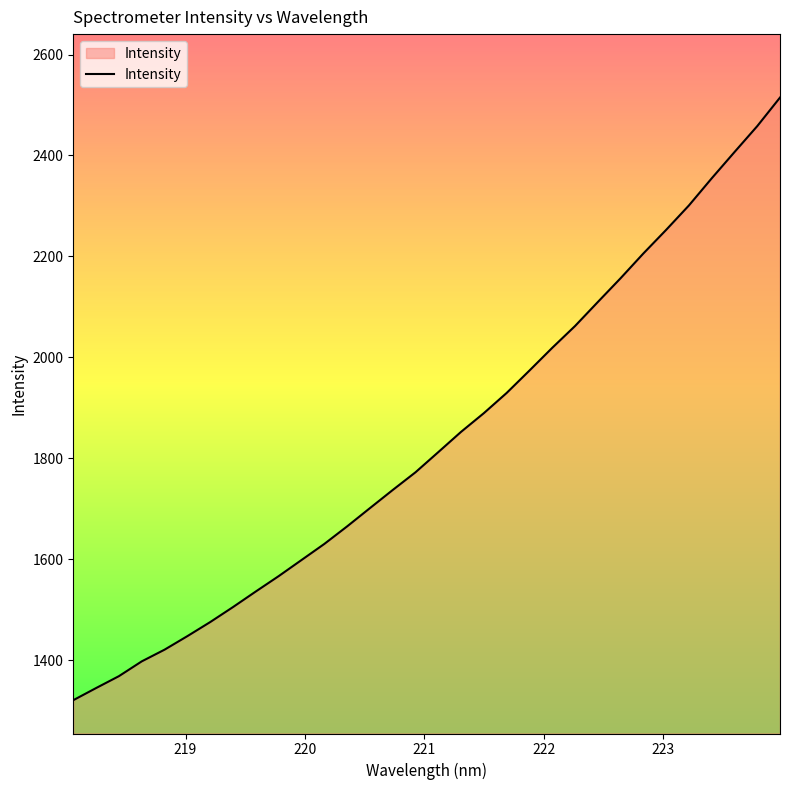

What is the smallest value displayed?

1320.5